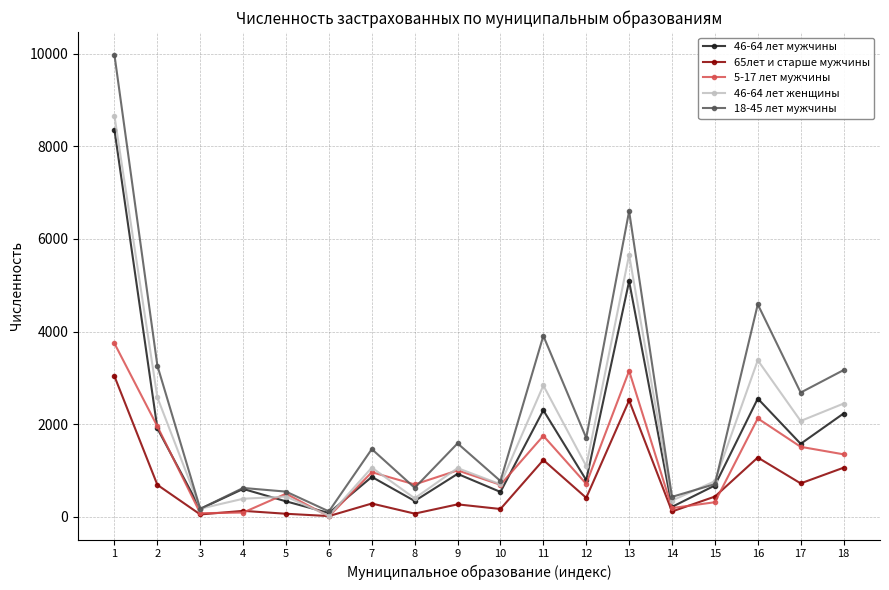

Is the value of 46-64 лет мужчины at 4 greater than the value of 46-64 лет женщины at 18?

No